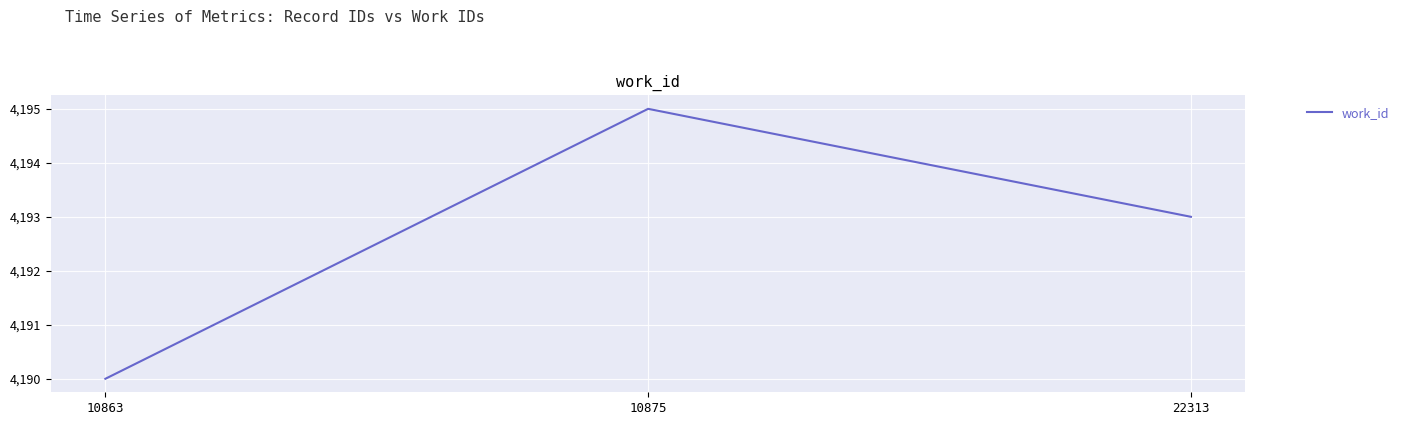

List the labels in order of value, largest first.

10875, 22313, 10863